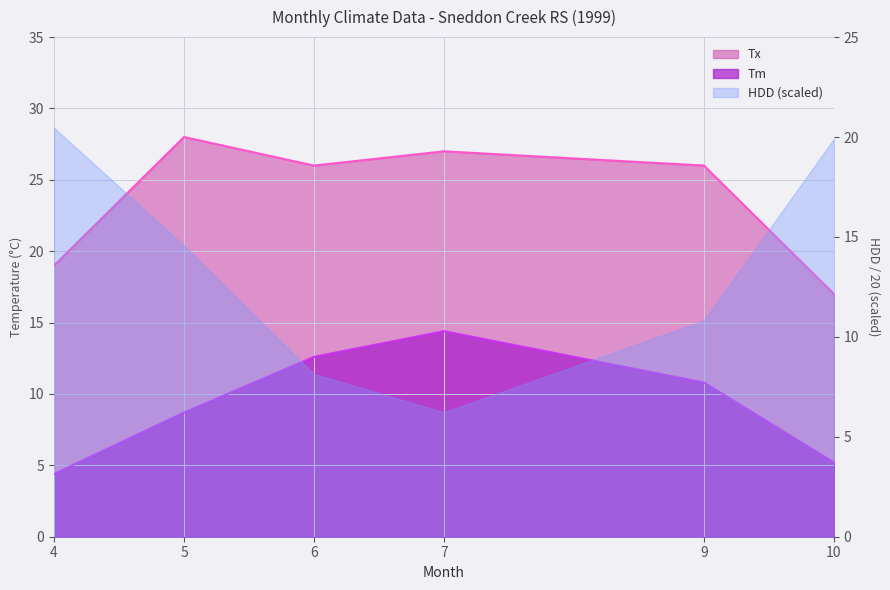

True or false: Tx has more than 1 points higher than both neighbors.

True